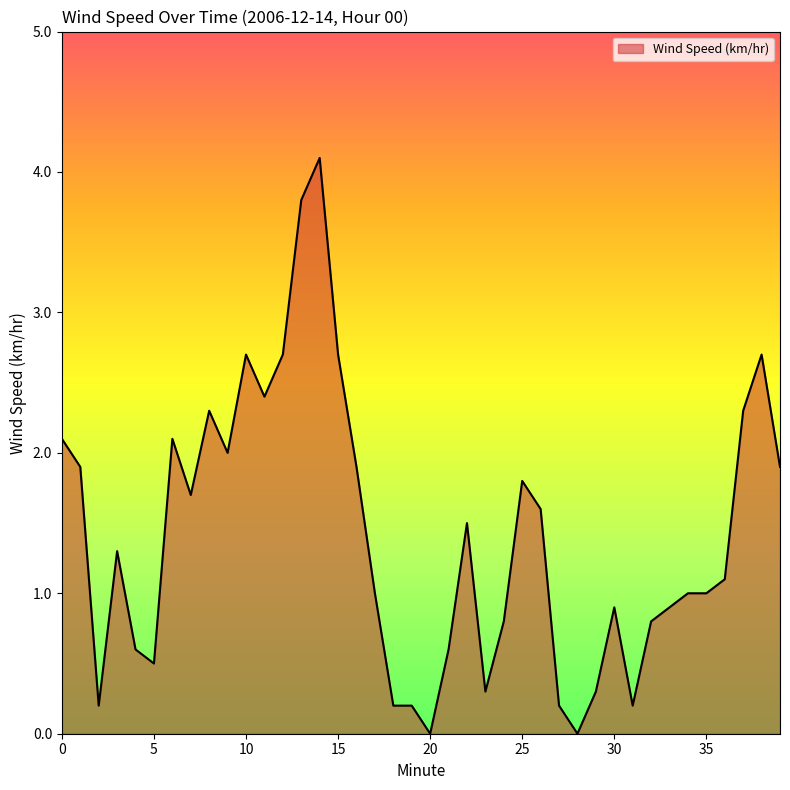

What is the difference between the maximum and minimum values?

4.1